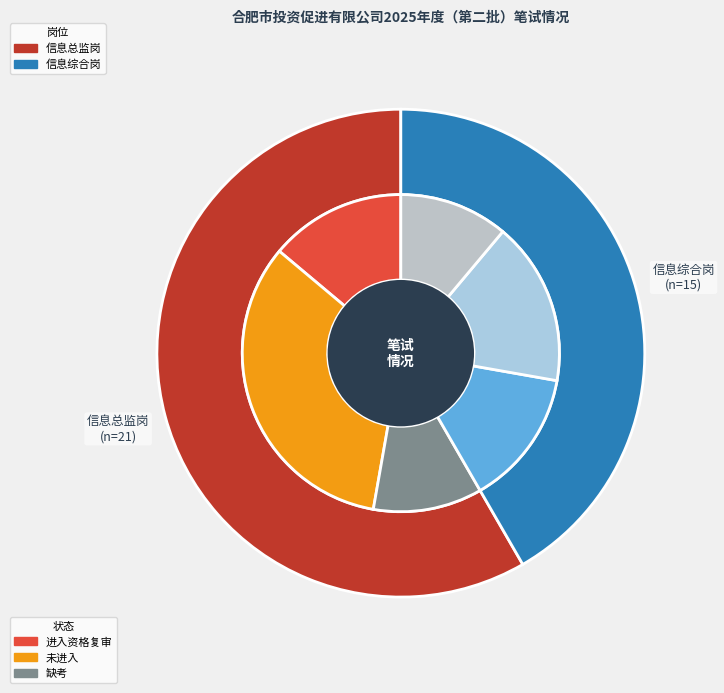

What is the ratio of the value at 信息总监岗 to the value at 信息综合岗?

1.4